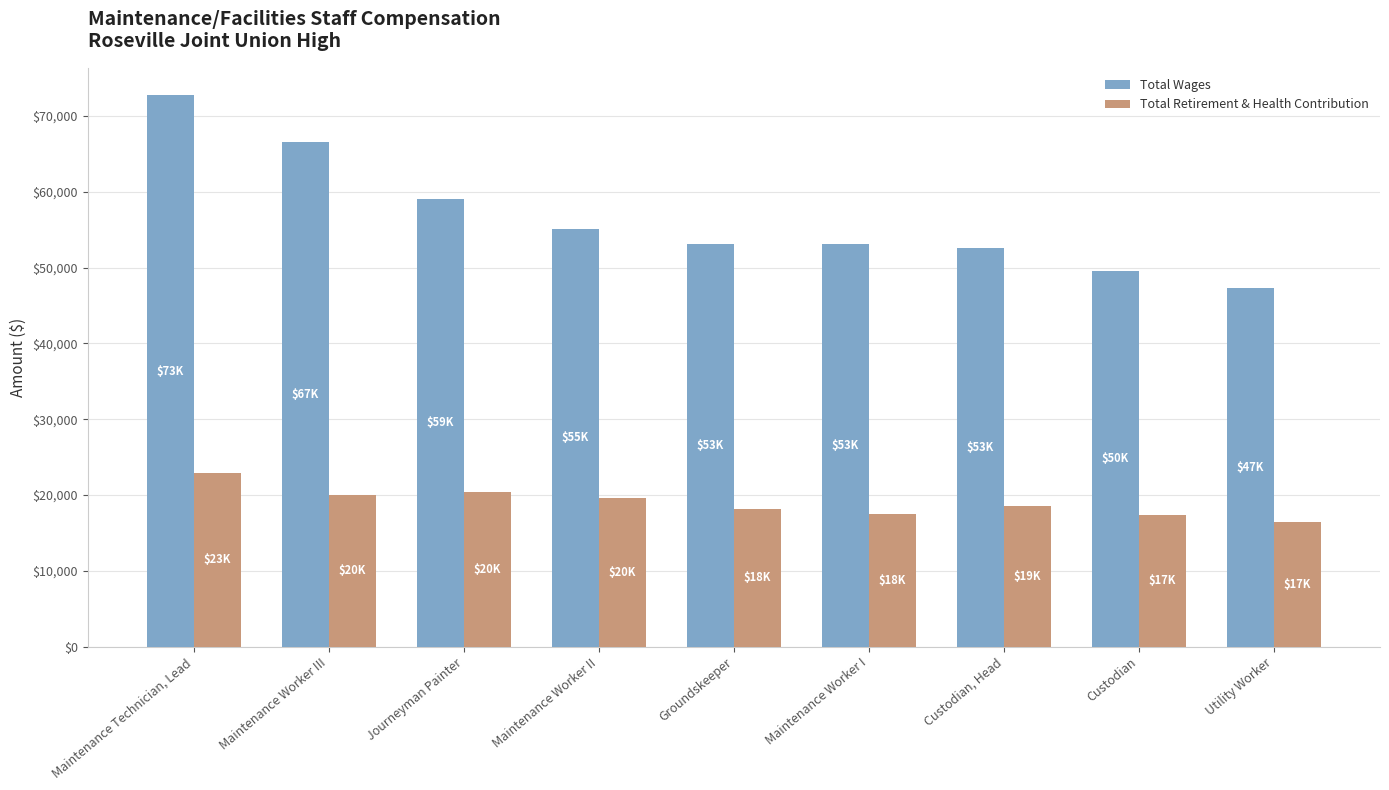

What is the difference between the highest and lowest values at Custodian, Head?

34052.8